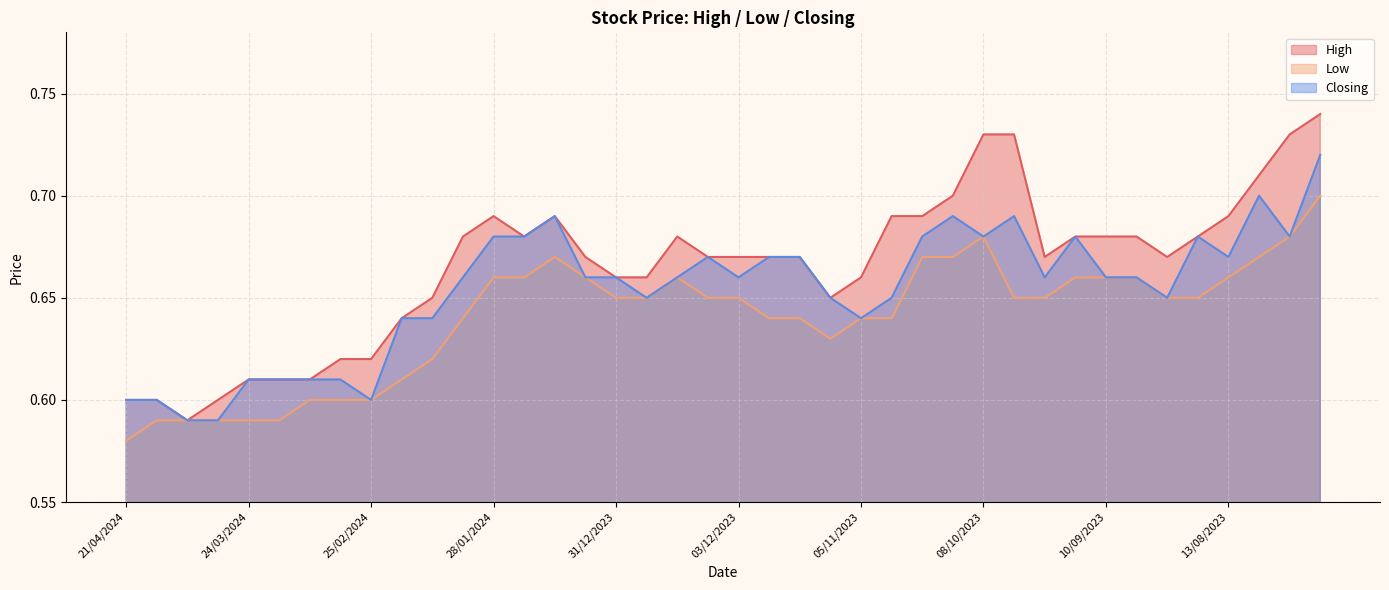

Between 10/09/2023 and 07/01/2024, which is larger?

10/09/2023